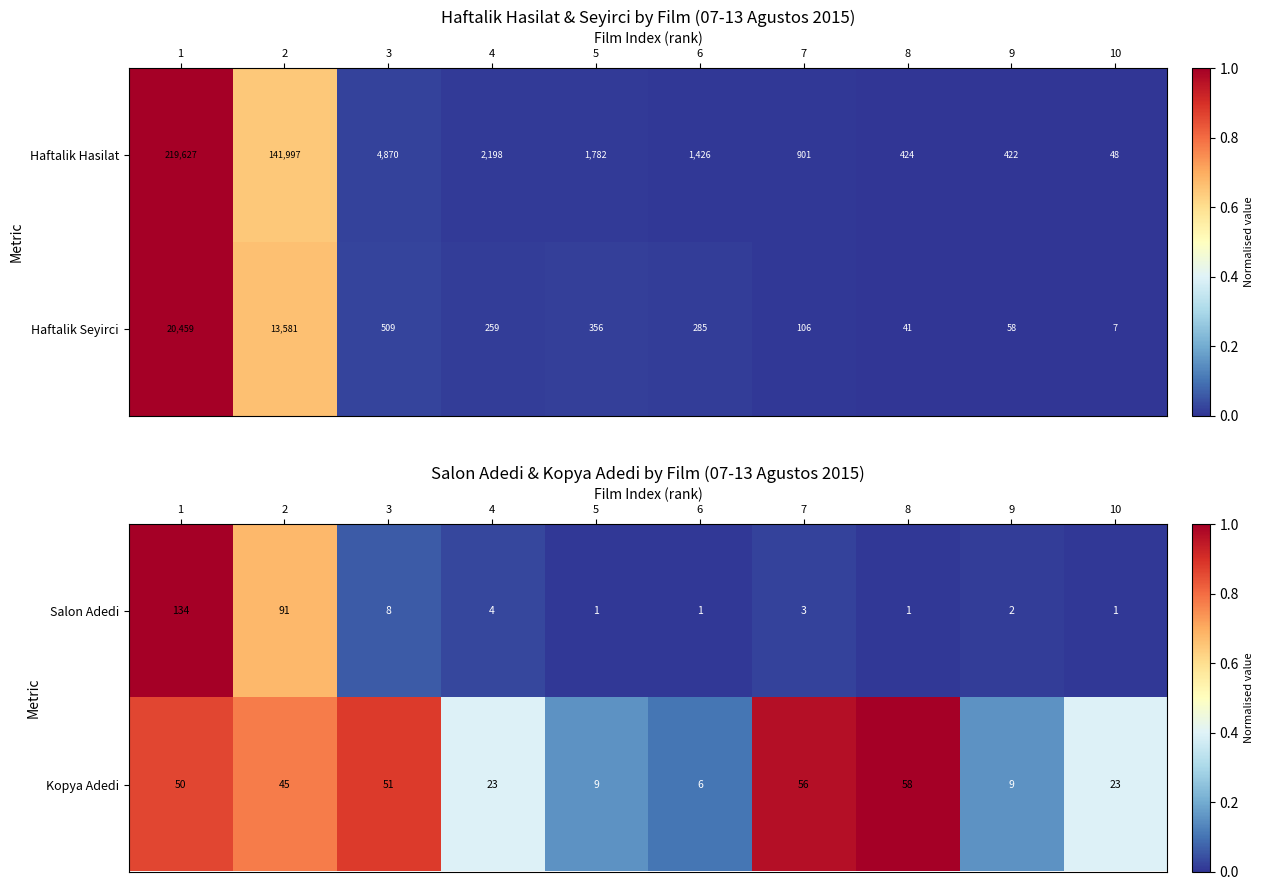

Is it true that Salon Adedi equals 1 at 10?

True